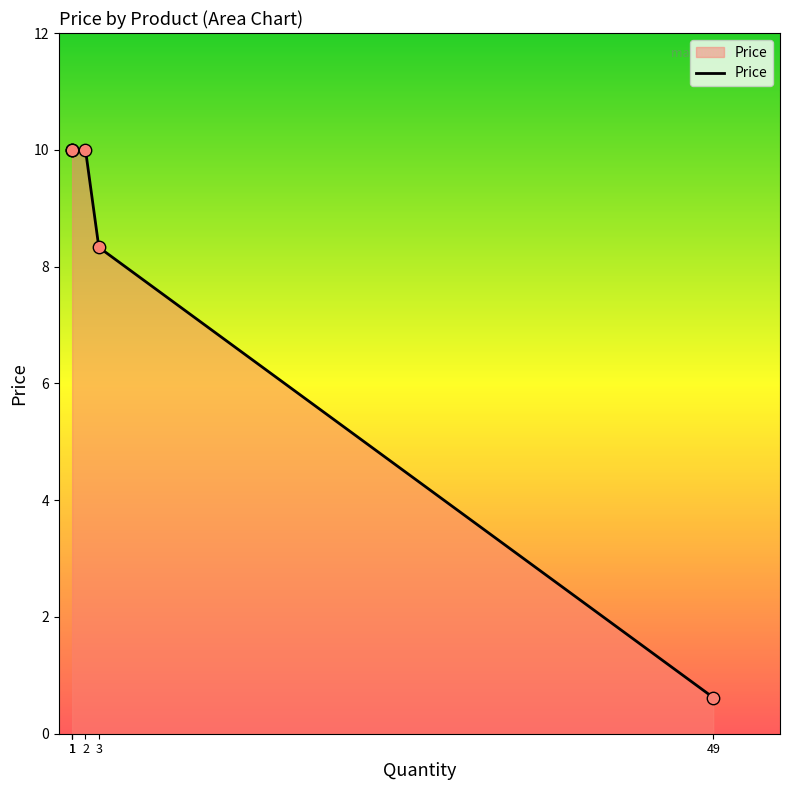

What is the change in value from 3 to 49?

-7.7